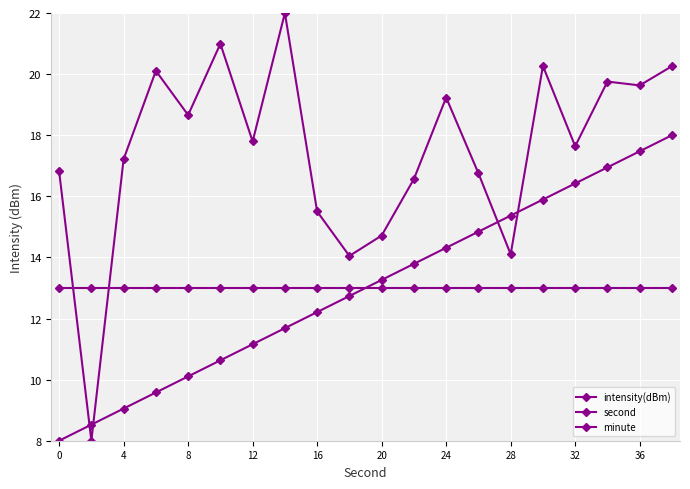

What is the maximum value shown in the chart?

22.0